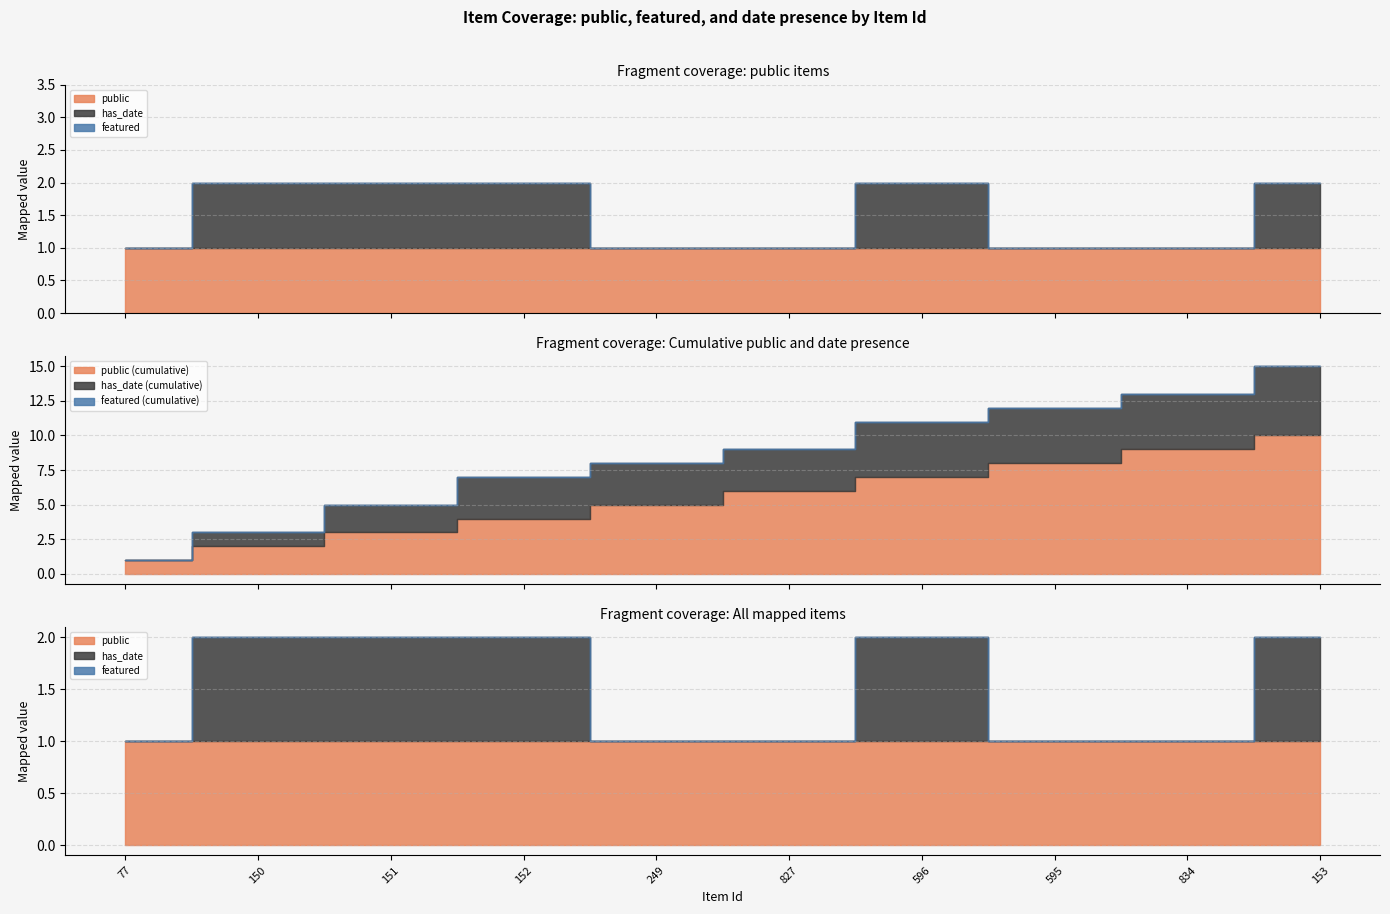

True or false: public and has_date intersect in this chart.

False